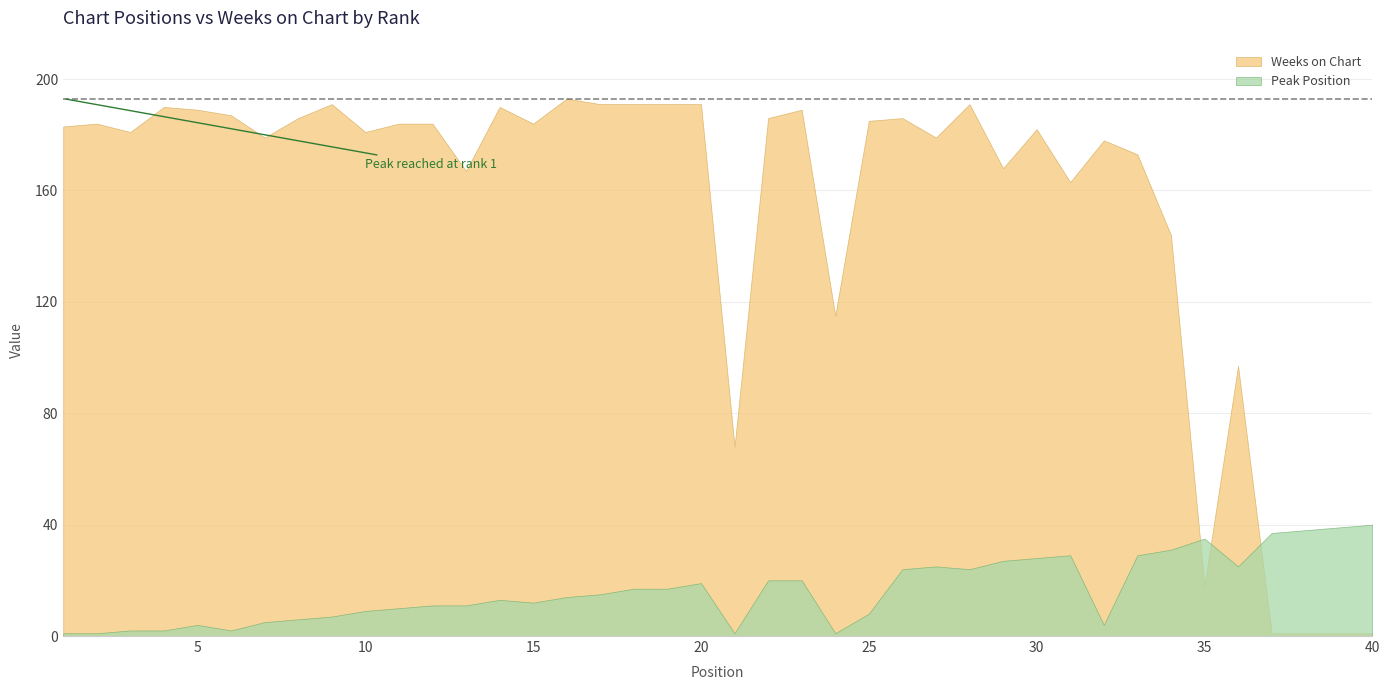

Reading right to left, what are all the values shown in this chart?

Peak Position: 40=40	39=39	38=38	37=37	36=25	35=35	34=31	33=29	32=4	31=29	30=28	29=27	28=24	27=25	26=24	25=8	24=1	23=20	22=20	21=1	20=19	19=17	18=17	17=15	16=14	15=12	14=13	13=11	12=11	11=10	10=9	9=7	8=6	7=5	6=2	5=4	4=2	3=2	2=1	1=1
Weeks on Chart: 40=1	39=1	38=1	37=1	36=97	35=18	34=144	33=173	32=178	31=163	30=182	29=168	28=191	27=179	26=186	25=185	24=115	23=189	22=186	21=68	20=191	19=191	18=191	17=191	16=193	15=184	14=190	13=167	12=184	11=184	10=181	9=191	8=186	7=179	6=187	5=189	4=190	3=181	2=184	1=183